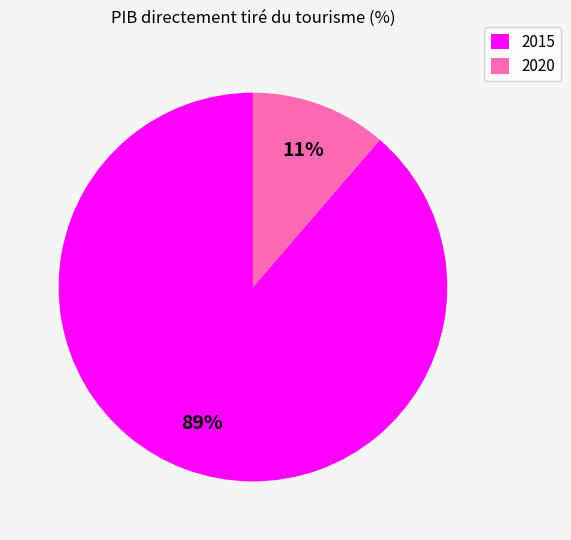

Count the number of slices in the pie.

2